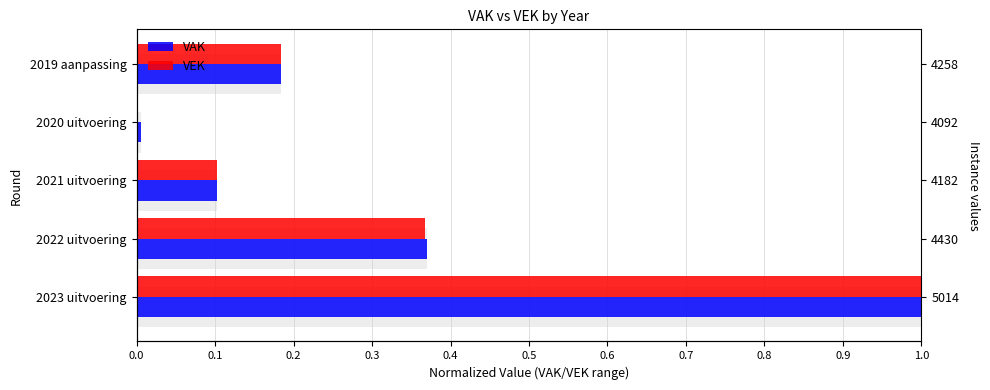

What is the difference between the maximum and second lowest values in the VAK series?

0.9